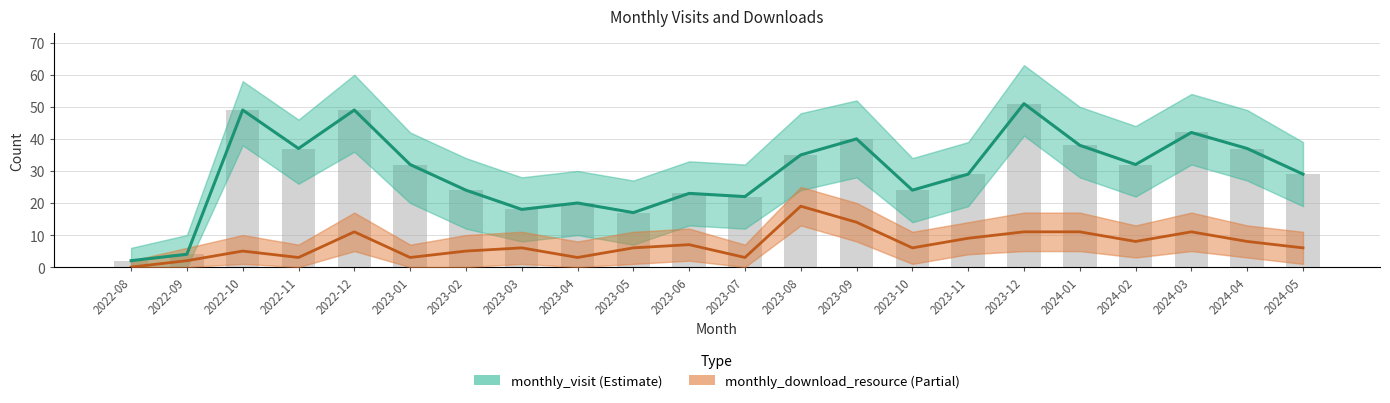

True or false: monthly_visit has a value of 20 at 2022-11.

False